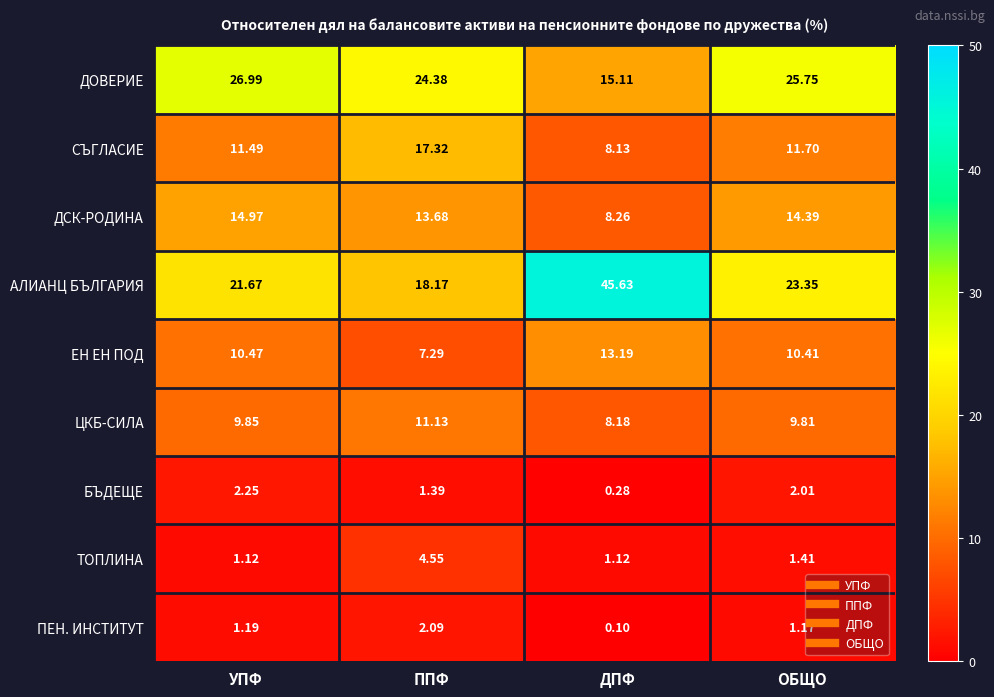

Is the value of ДОВЕРИЕ at УПФ greater than the value of ЦКБ-СИЛА at ОБЩО?

Yes